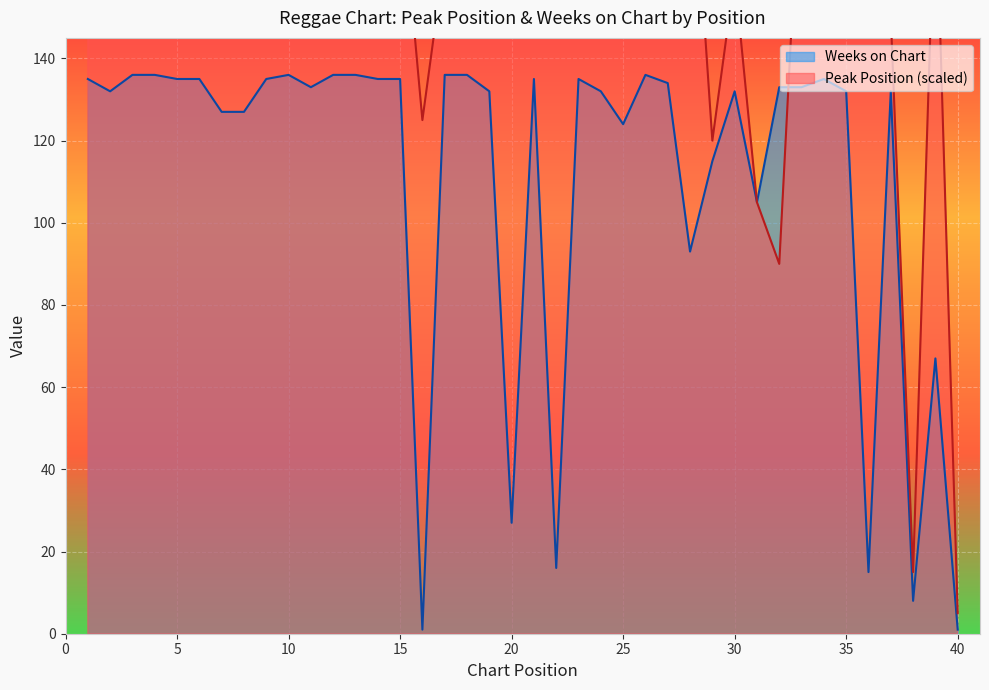

What is the spread (max minus min) of values at 22?

179